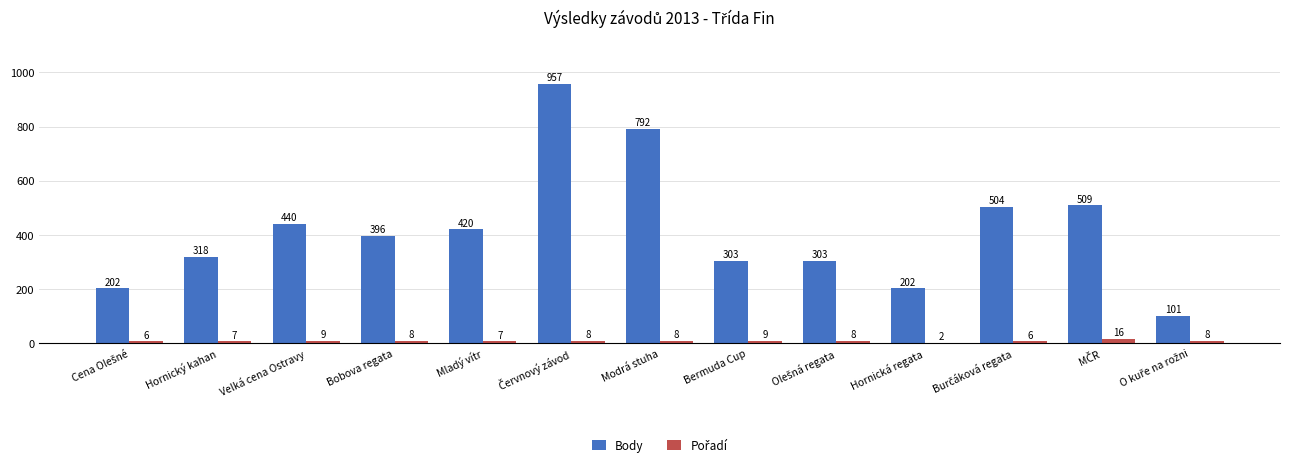

What value does the Body series have at Hornický kahan?

318